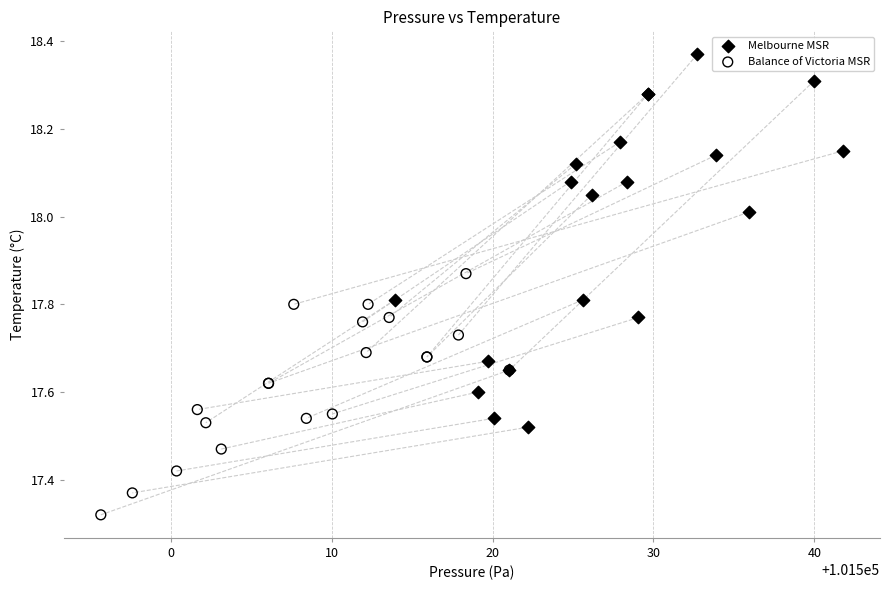

Which series contains the highest Y value?

Melbourne MSR